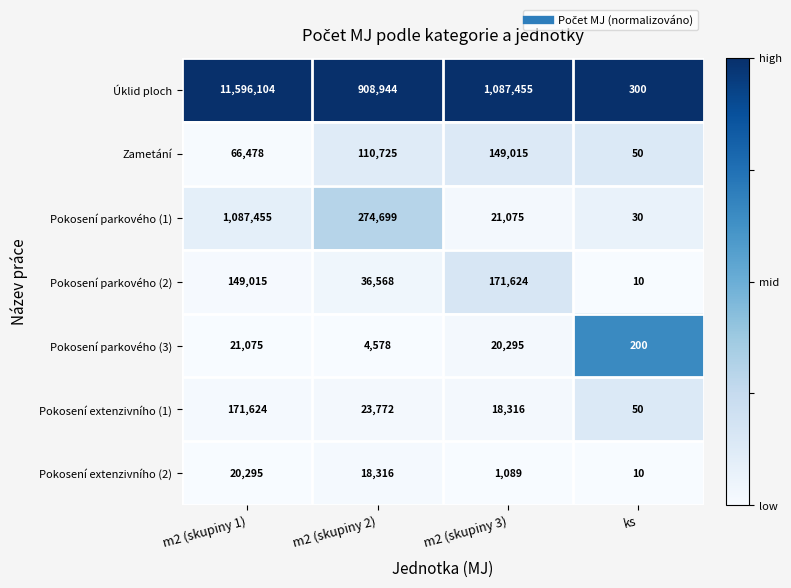

How many distinct data groups are displayed?

7